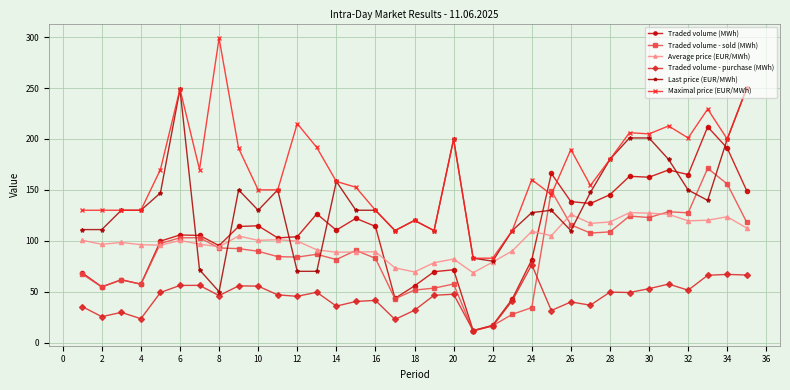

How many times do Traded volume (MWh) and Last price (EUR/MWh) cross each other?

8